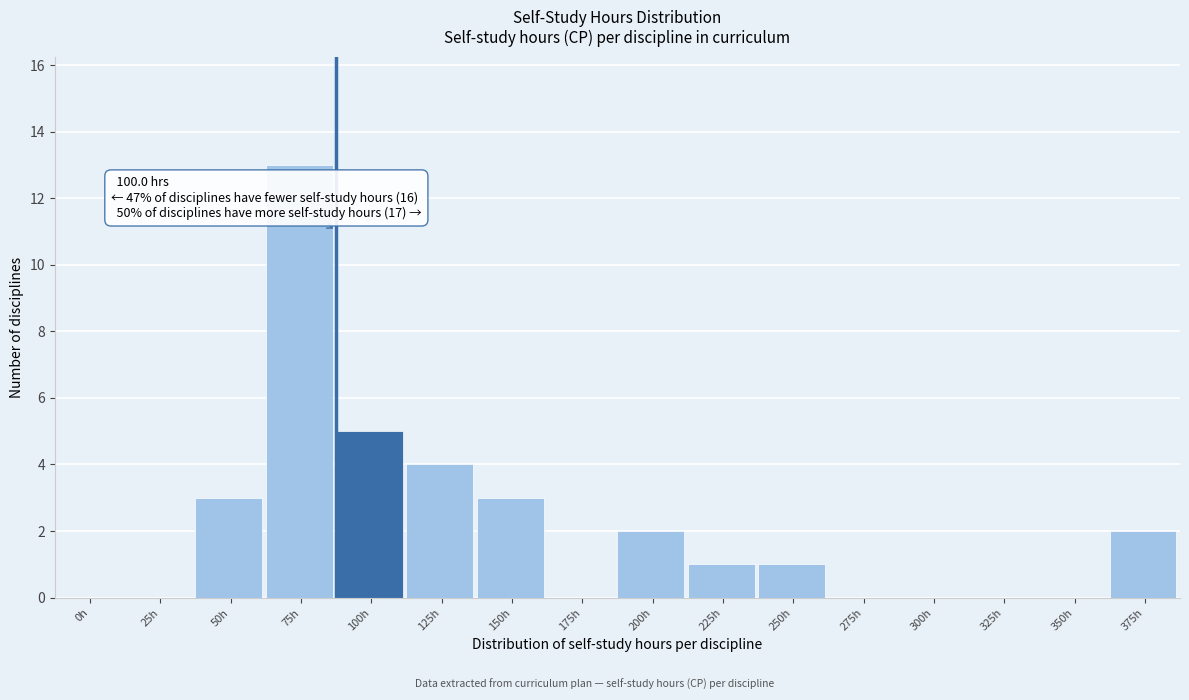

Reading left to right, extract all data points from this chart.

0h=0	25h=0	50h=3	75h=13	100h=5	125h=4	150h=3	175h=0	200h=2	225h=1	250h=1	275h=0	300h=0	325h=0	350h=0	375h=2